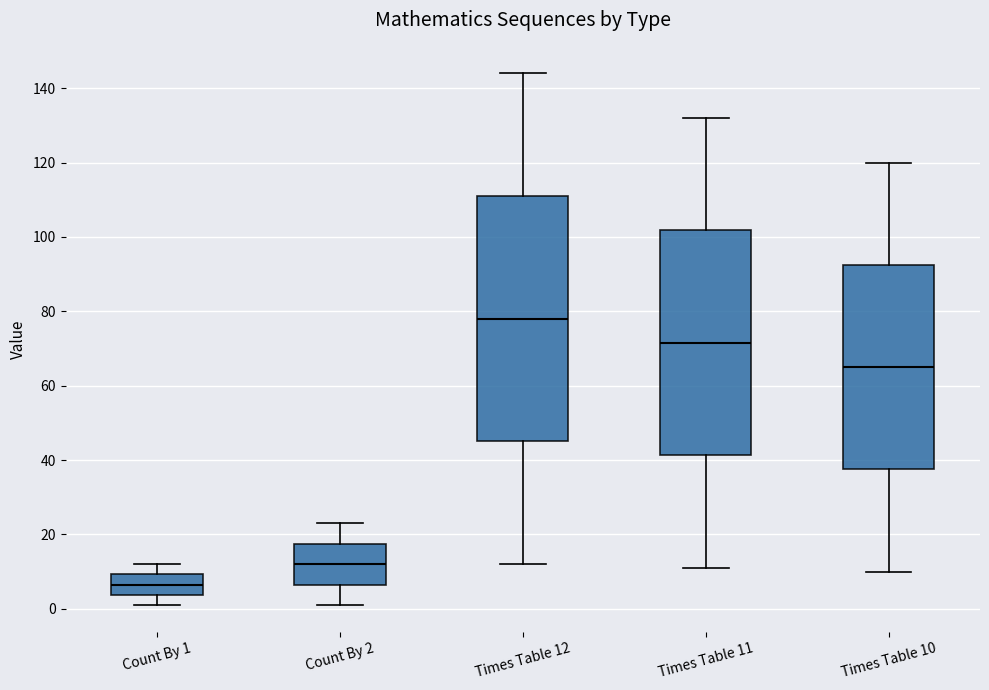

Reading left to right, transcribe this box plot: for each box, give where its median line is, the range the box spans, and where its two whiskers end, as read against the y-axis. The values are not printed on the chart, so give them approximately, as read against the axis.

Count By 1: median 6, box 4 to 10, whiskers 2 to 12
Count By 2: median 12, box 6 to 18, whiskers 2 to 24
Times Table 12: median 78, box 46 to 112, whiskers 12 to 144
Times Table 11: median 72, box 42 to 102, whiskers 12 to 132
Times Table 10: median 66, box 38 to 92, whiskers 10 to 120